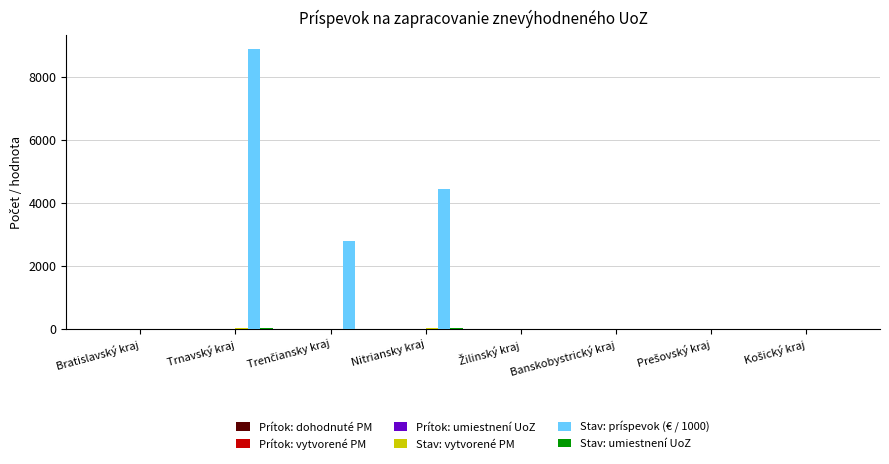

At which category is the sum across all series the highest?

Trnavský kraj